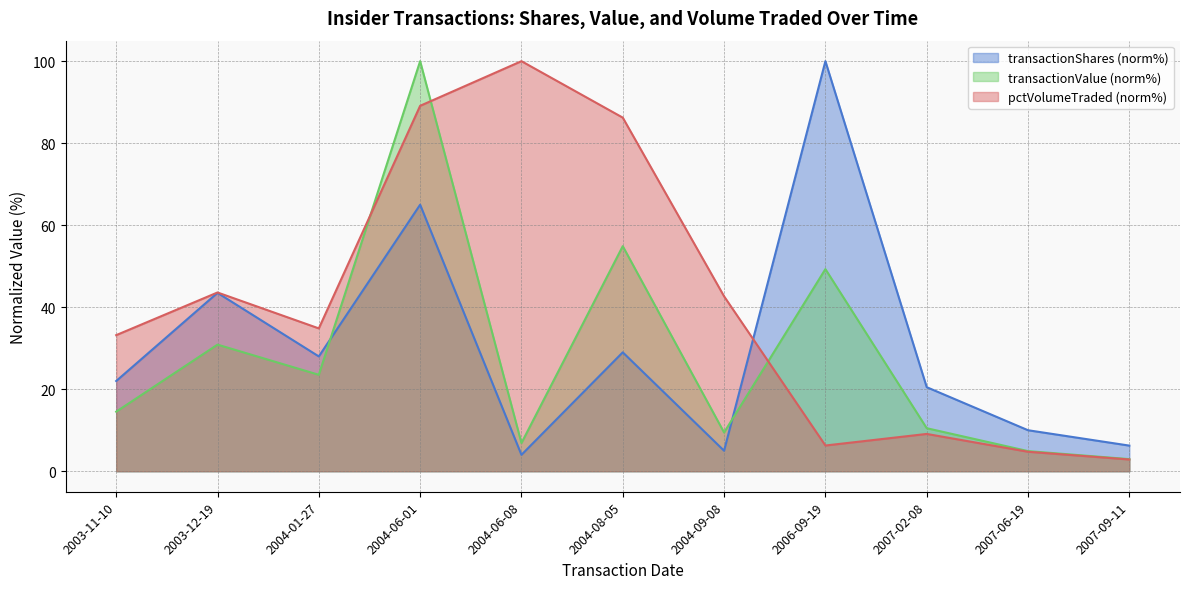

Where is pctVolumeTraded nearest to the value 51?

2003-12-19